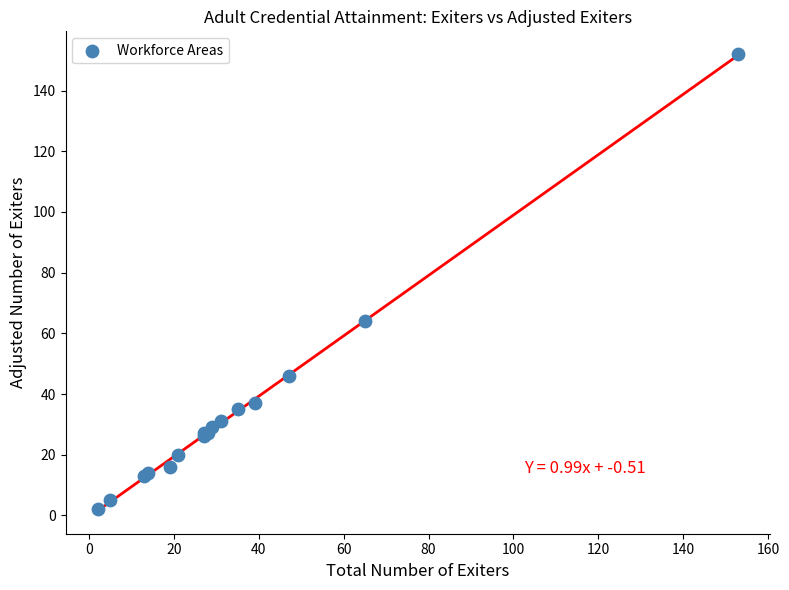

What Y value in the scatter plot is closest to 77?

64